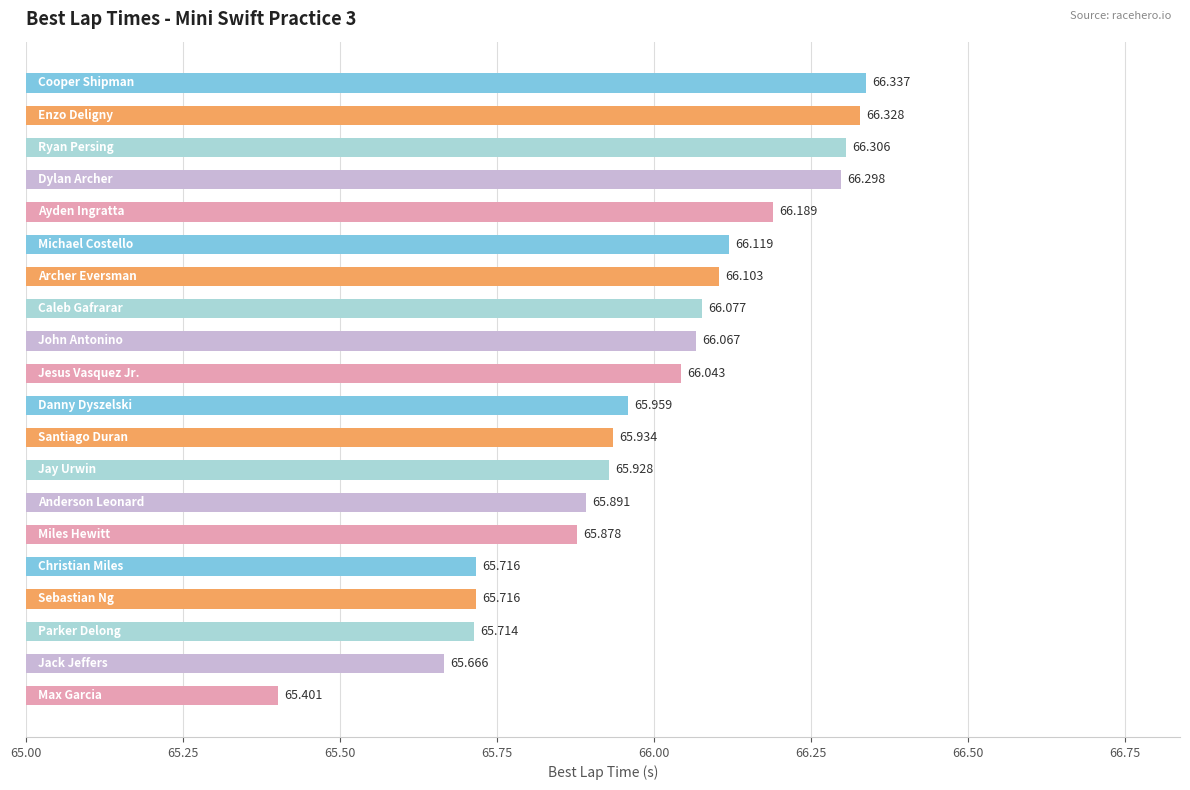

Are the bars horizontal?

Yes